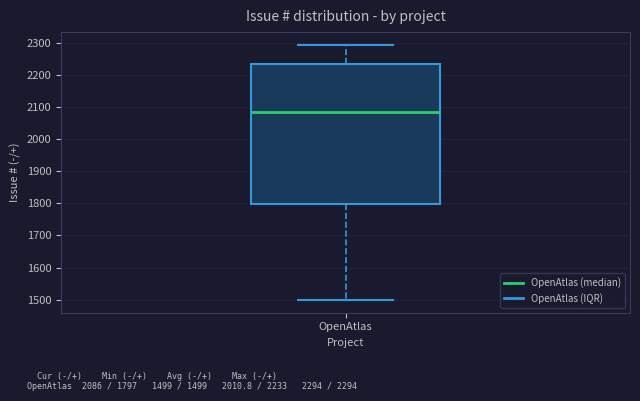

Where does the median line of the box for OpenAtlas sit on the y-axis? The values are not printed on the chart, so give them approximately, as read against the axis.

2090